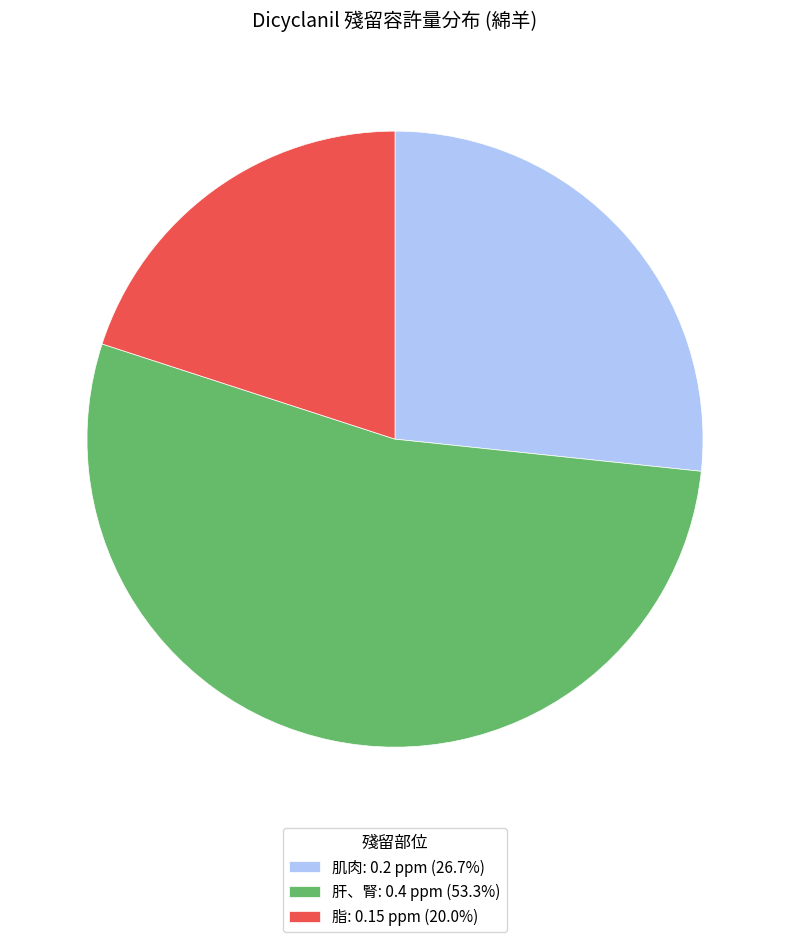

Do 脂: 0.15 ppm (20.0%) and 肝、腎: 0.4 ppm (53.3%) together represent more than half of the pie?

Yes